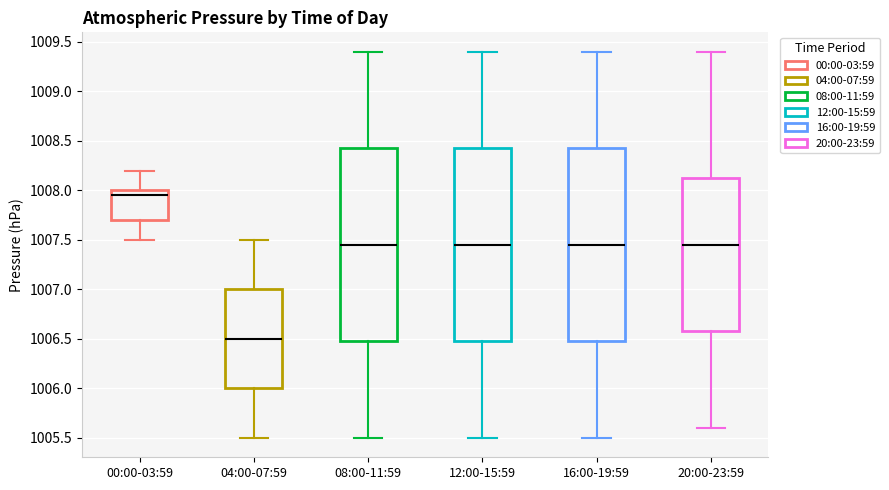

Reading left to right, transcribe this box plot: for each box, give where its median line is, the range the box spans, and where its two whiskers end, as read against the y-axis. The values are not printed on the chart, so give them approximately, as read against the axis.

00:00-03:59: median 1007.95, box 1007.70 to 1008.00, whiskers 1007.50 to 1008.20
04:00-07:59: median 1006.50, box 1006.00 to 1007.00, whiskers 1005.50 to 1007.50
08:00-11:59: median 1007.45, box 1006.50 to 1008.45, whiskers 1005.50 to 1009.40
12:00-15:59: median 1007.45, box 1006.50 to 1008.45, whiskers 1005.50 to 1009.40
16:00-19:59: median 1007.45, box 1006.50 to 1008.45, whiskers 1005.50 to 1009.40
20:00-23:59: median 1007.45, box 1006.60 to 1008.15, whiskers 1005.60 to 1009.40